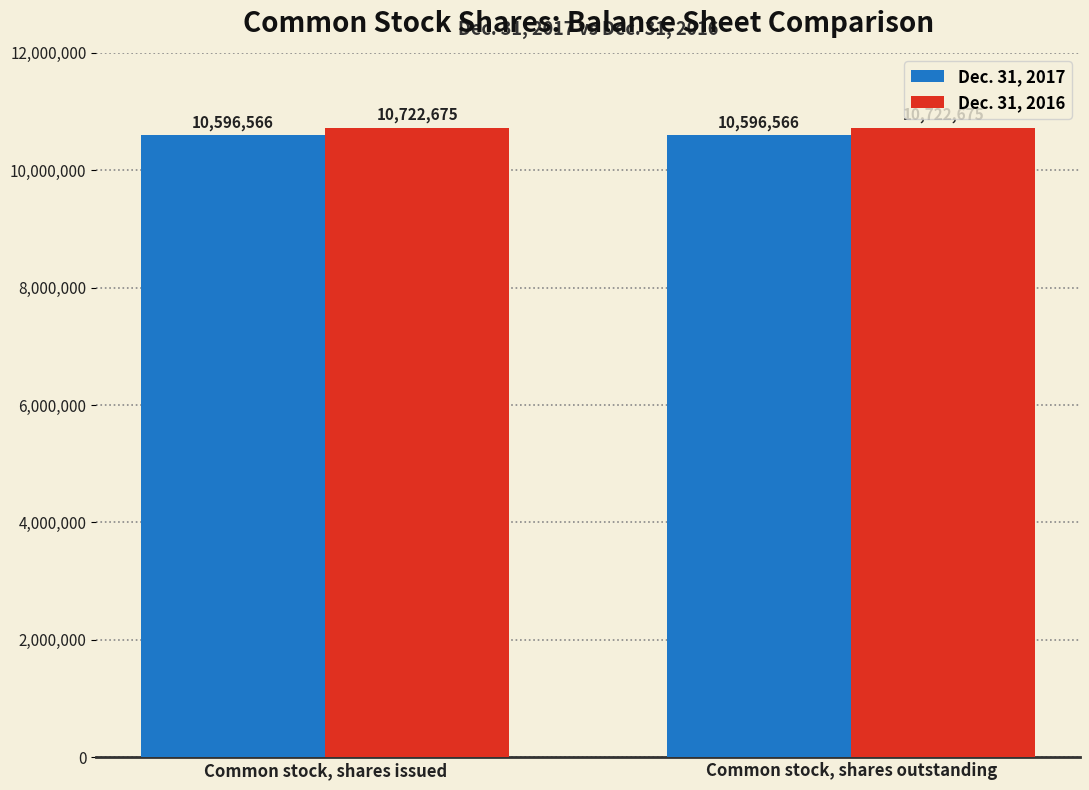

What is the average value of the Dec. 31, 2016 series?

10722675